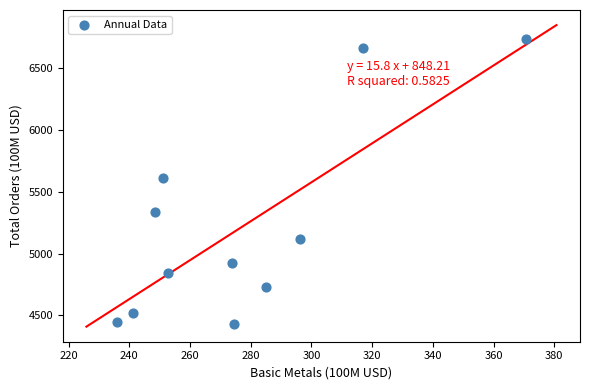

What is the average X value?

277.0